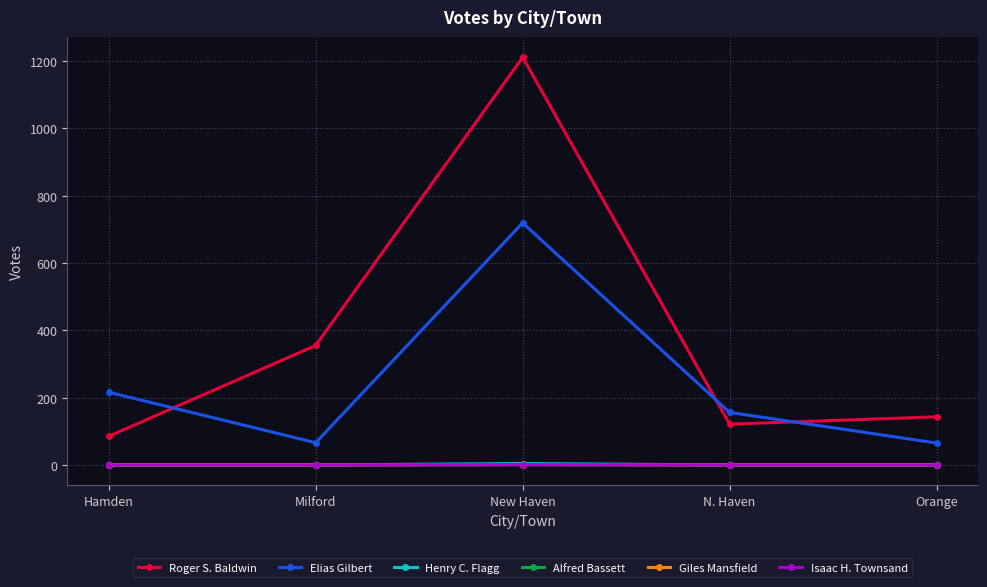

What is the total value across all series at Hamden?

301